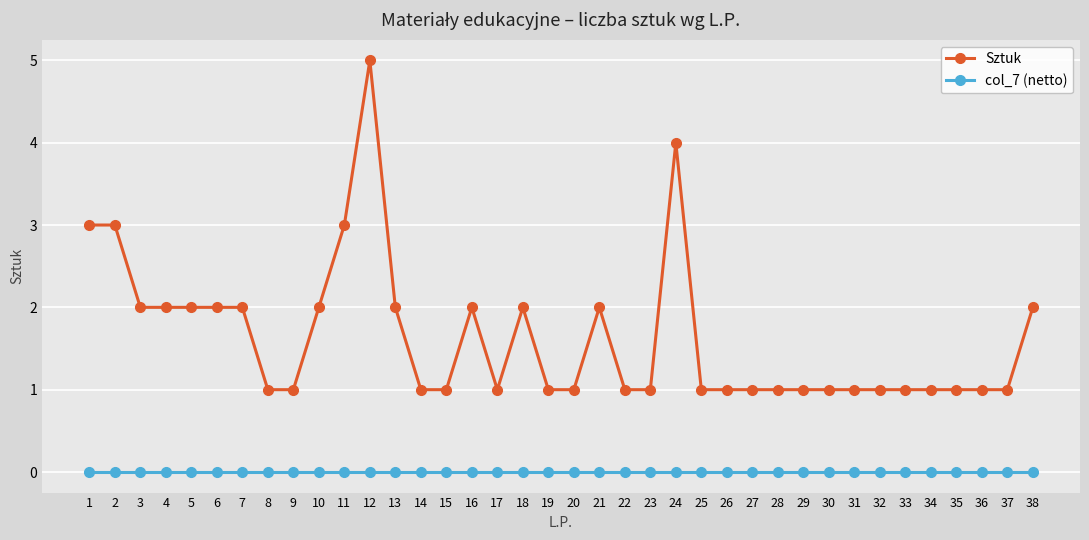

True or false: col_7 (netto) has a value of 0 at 37.

True